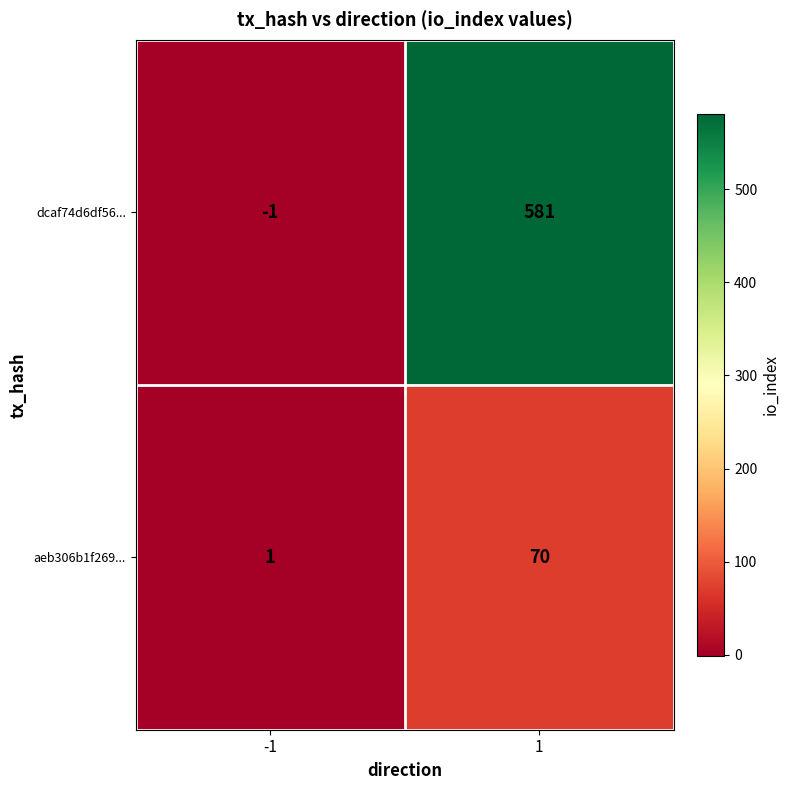

Which series changed the most between -1 and 1?

dcaf74d6df56...